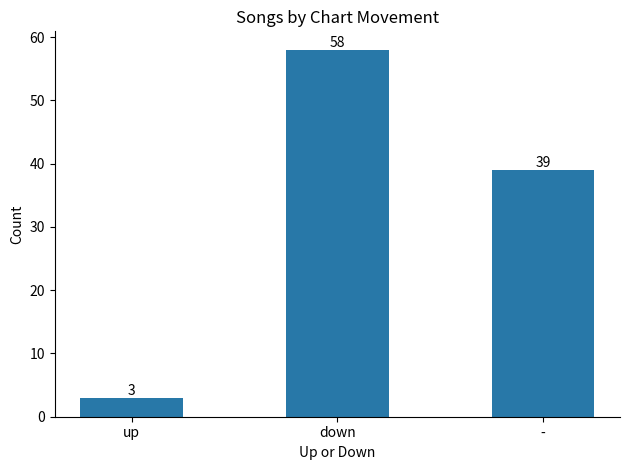

How many data points does each series have?

3